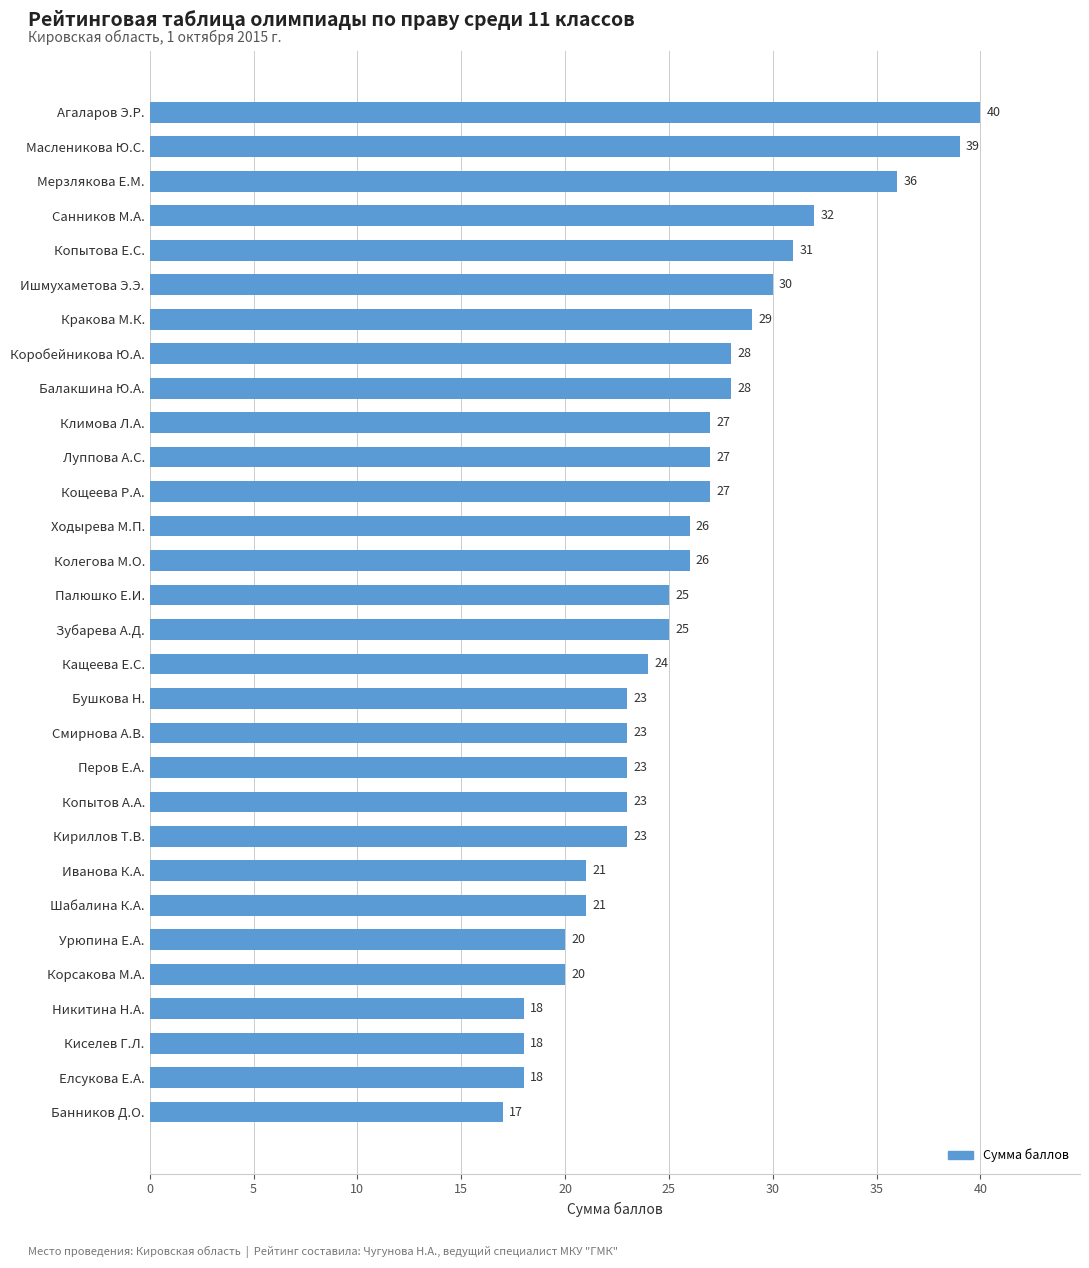

How many bars are there in total?

30